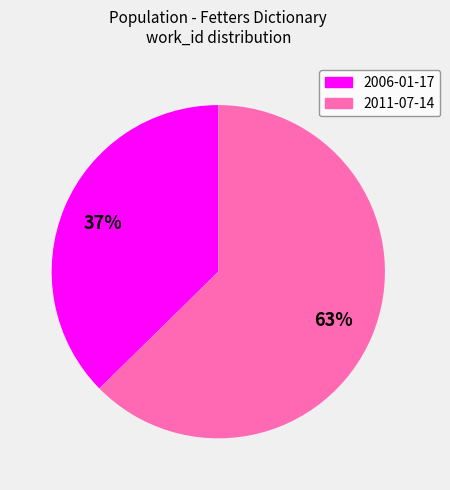

Between 2011-07-14 and 2006-01-17, which is larger?

2011-07-14